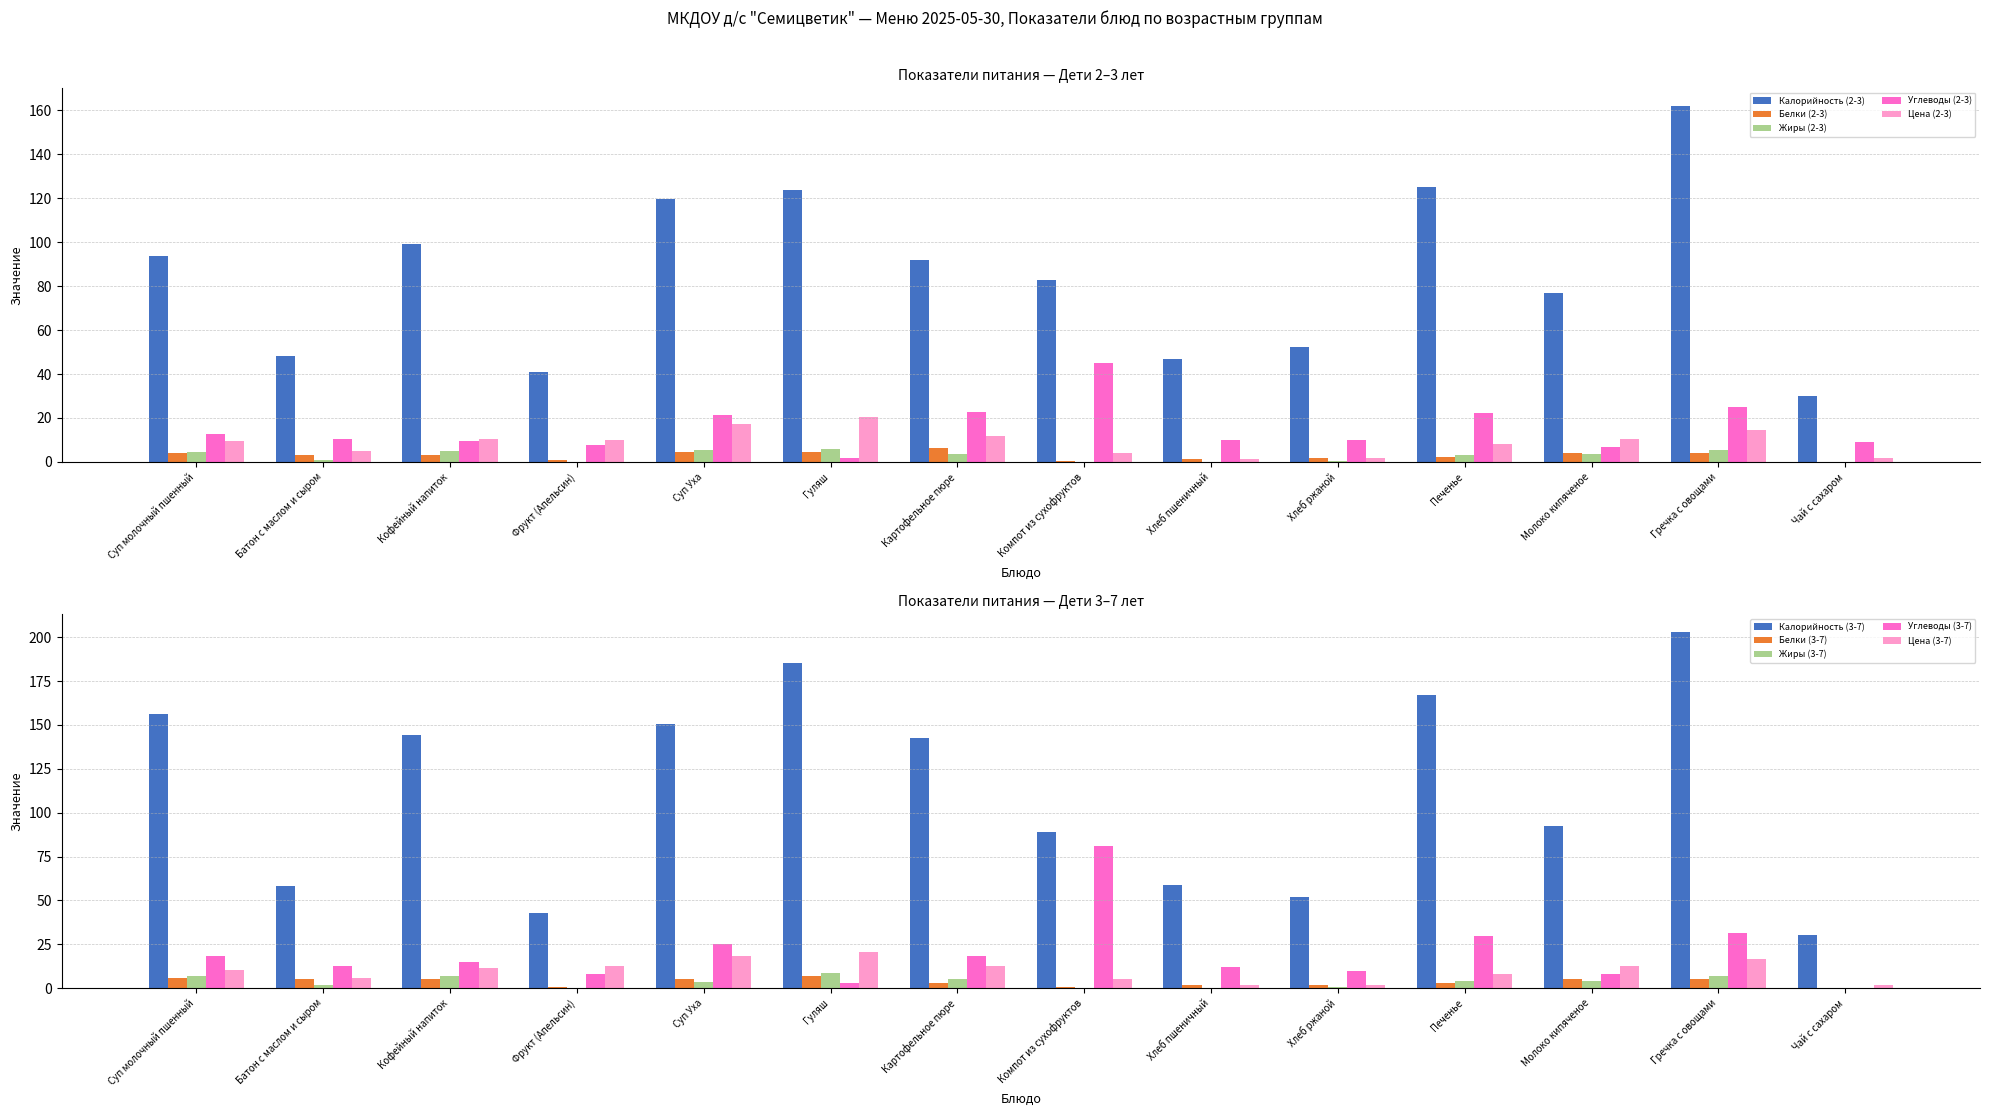

What is the sum of all Углеводы (2-3) values?

214.8